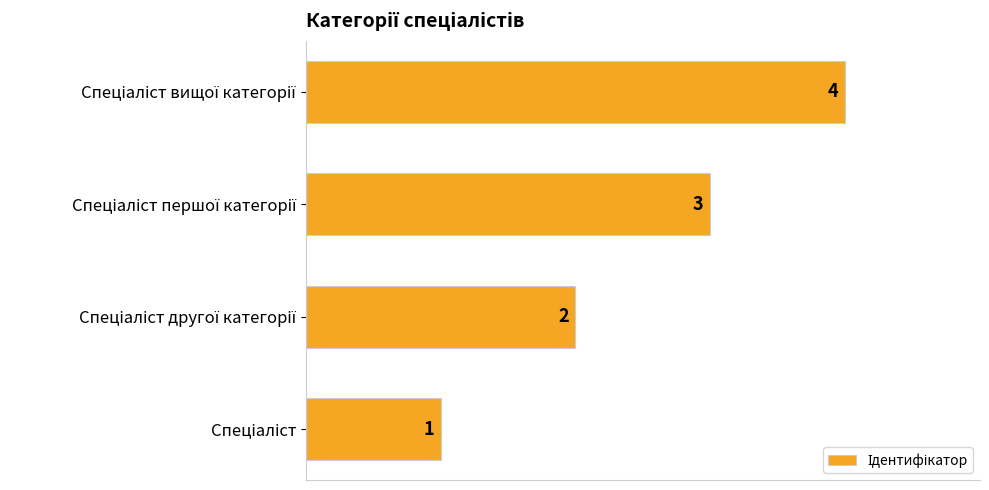

Count the values in the range 2 to 4.

3